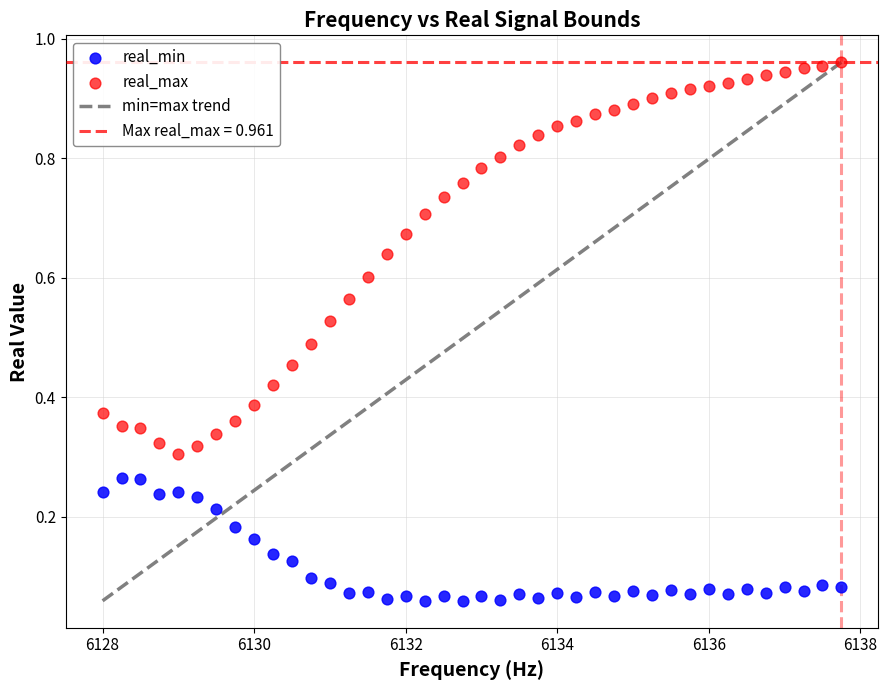

Which series reaches the minimum Y coordinate?

real_min